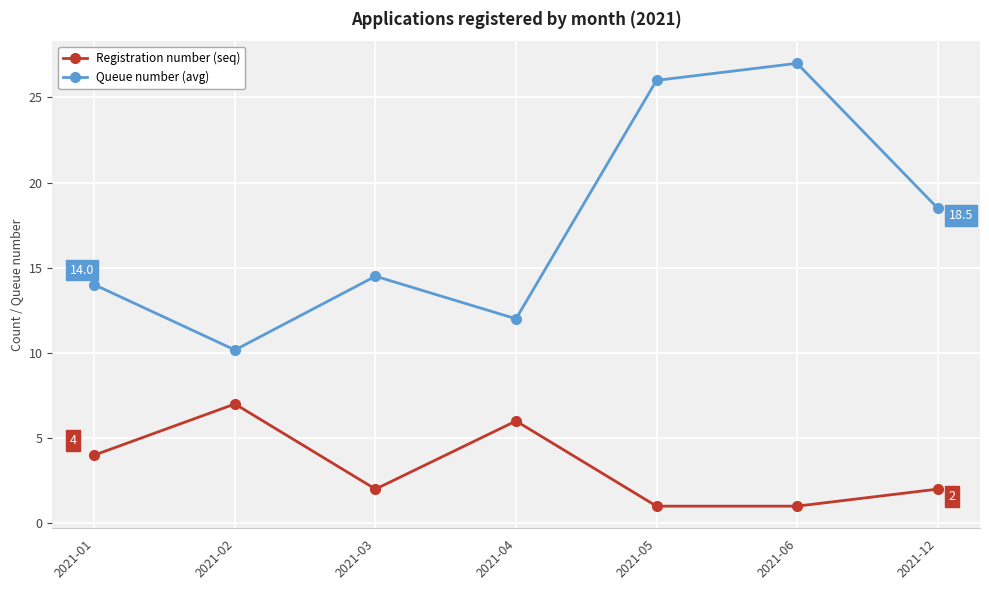

How many Registration number (seq) values are between 1 and 6?

6